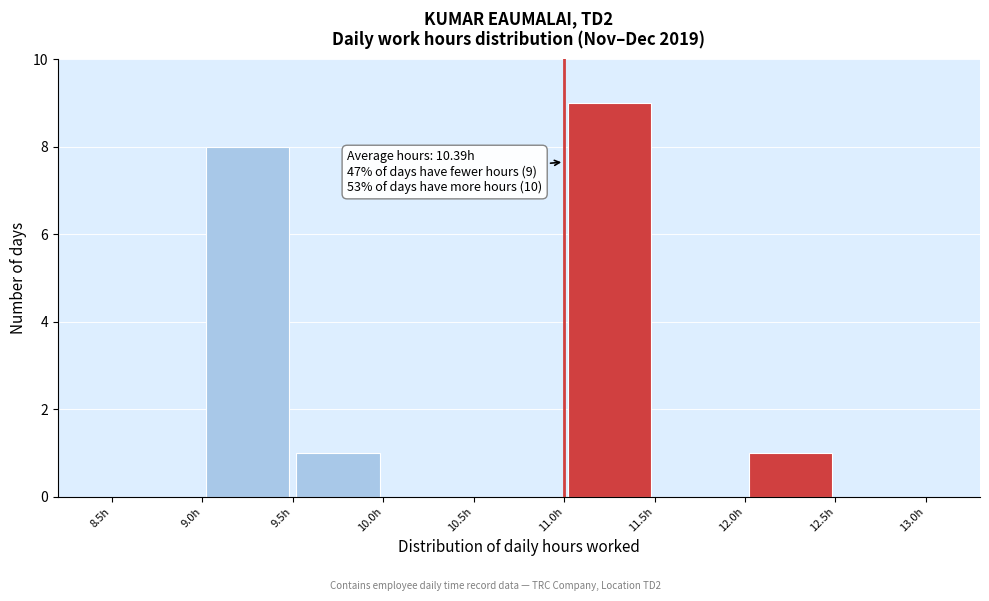

Over which range of the x-axis is the bar tallest?

11.0 to 11.5